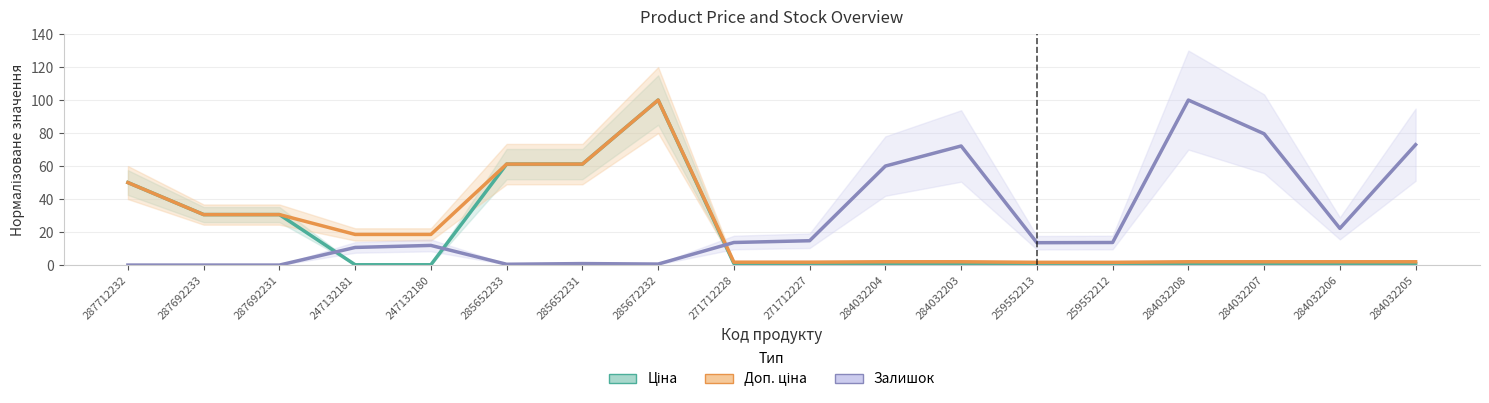

Between 271712227 and 284032206, which is larger?

271712227